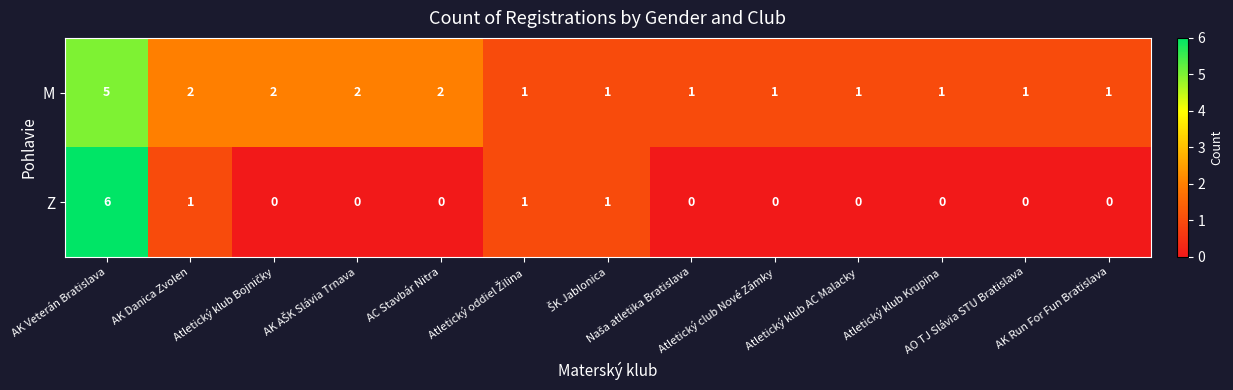

What is the maximum value shown in the chart?

6